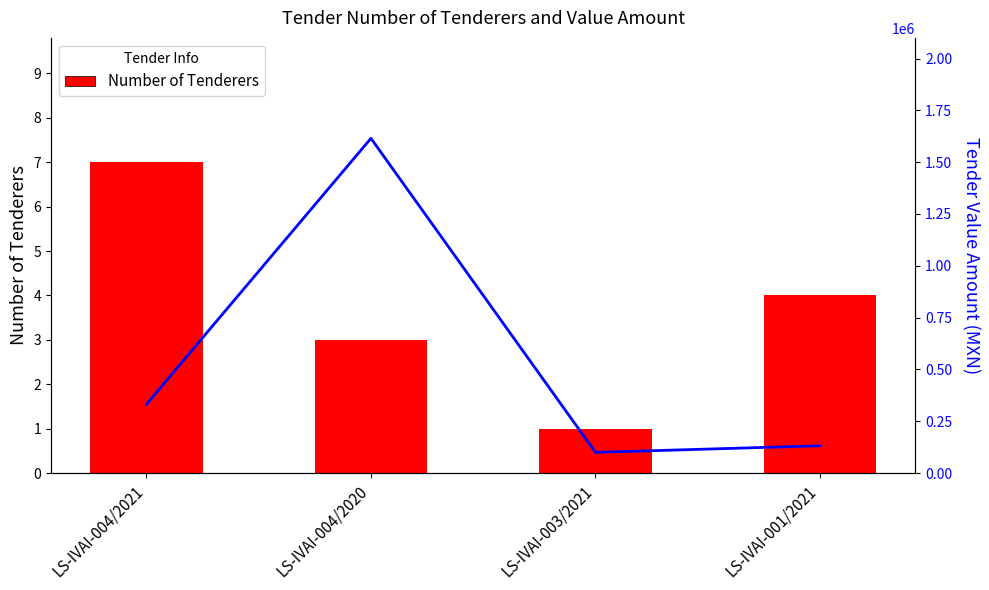

What is the sum of all Number of Tenderers values?

15